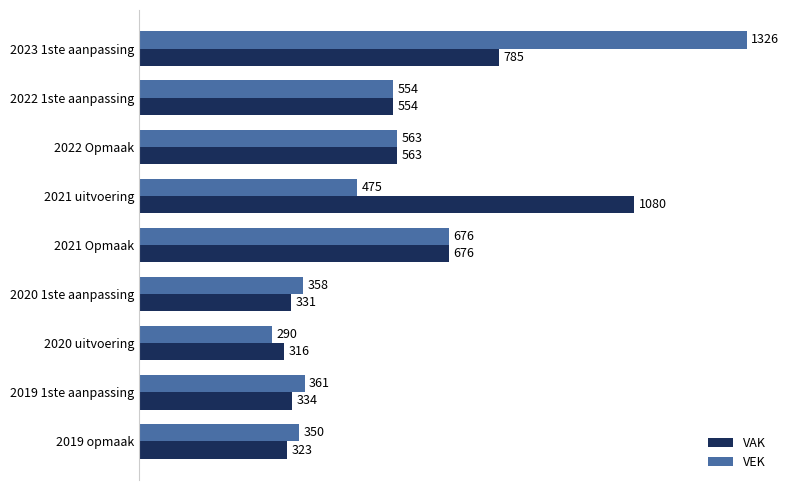

What is the average value of the VEK series?

550